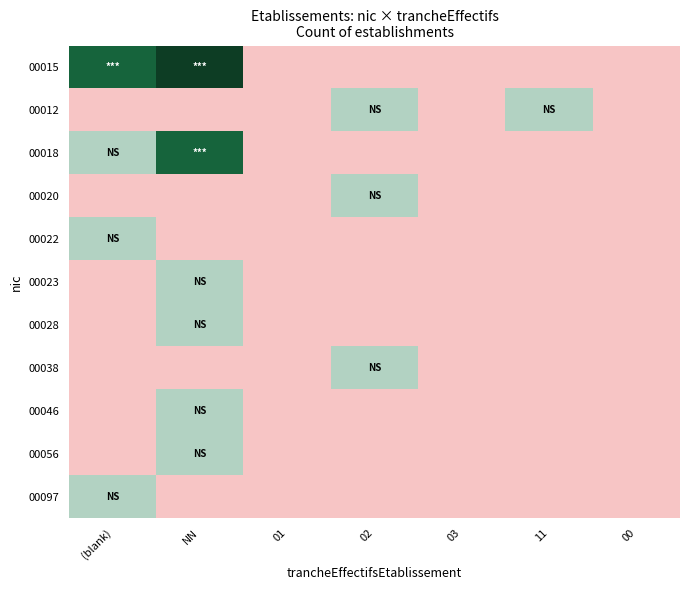

Reading right to left, list all the values displayed in this chart.

00015: 00=0	11=0	03=0	02=0	01=0	NN=3	(blank)=2
00012: 00=0	11=1	03=0	02=1	01=0	NN=0	(blank)=0
00018: 00=0	11=0	03=0	02=0	01=0	NN=2	(blank)=1
00020: 00=0	11=0	03=0	02=1	01=0	NN=0	(blank)=0
00022: 00=0	11=0	03=0	02=0	01=0	NN=0	(blank)=1
00023: 00=0	11=0	03=0	02=0	01=0	NN=1	(blank)=0
00028: 00=0	11=0	03=0	02=0	01=0	NN=1	(blank)=0
00038: 00=0	11=0	03=0	02=1	01=0	NN=0	(blank)=0
00046: 00=0	11=0	03=0	02=0	01=0	NN=1	(blank)=0
00056: 00=0	11=0	03=0	02=0	01=0	NN=1	(blank)=0
00097: 00=0	11=0	03=0	02=0	01=0	NN=0	(blank)=1